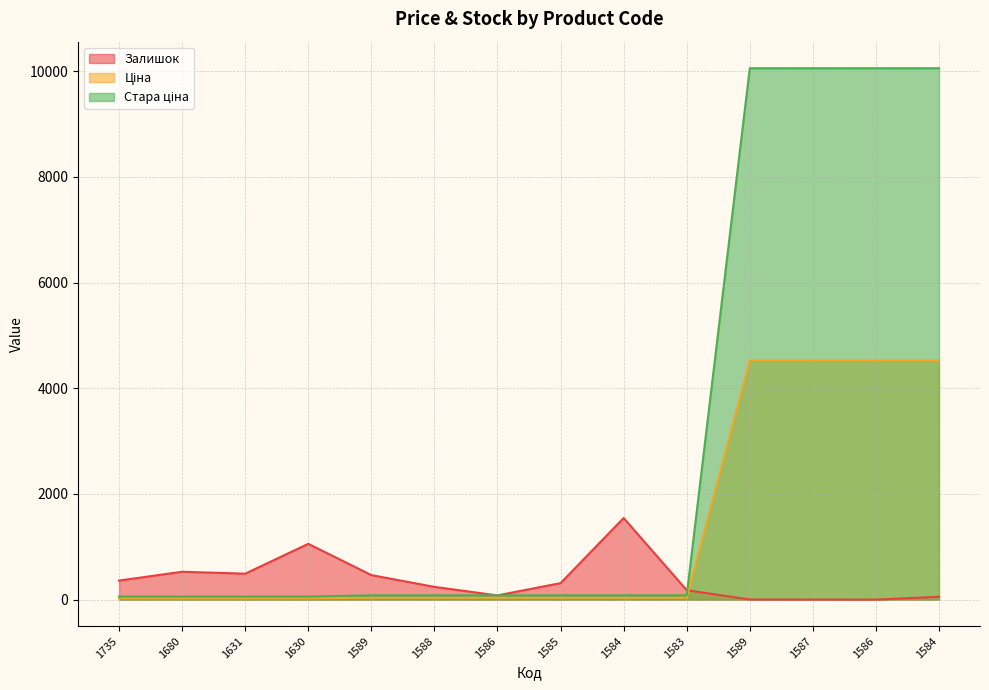

What is the value of the Залишок point at the 7th from the left?

81.0